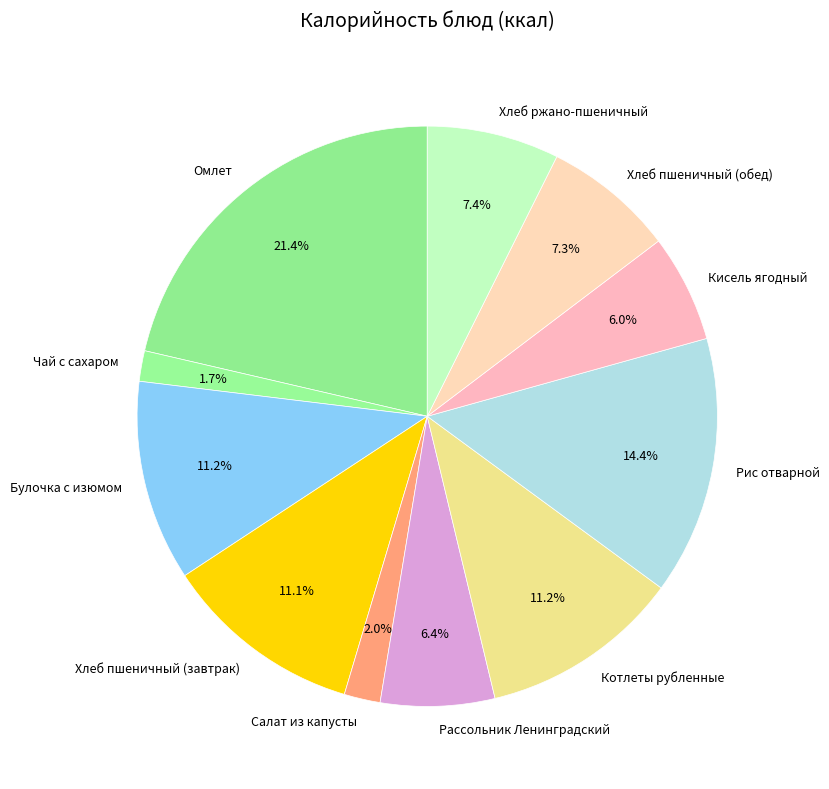

Which category has the biggest portion of the pie?

Омлет